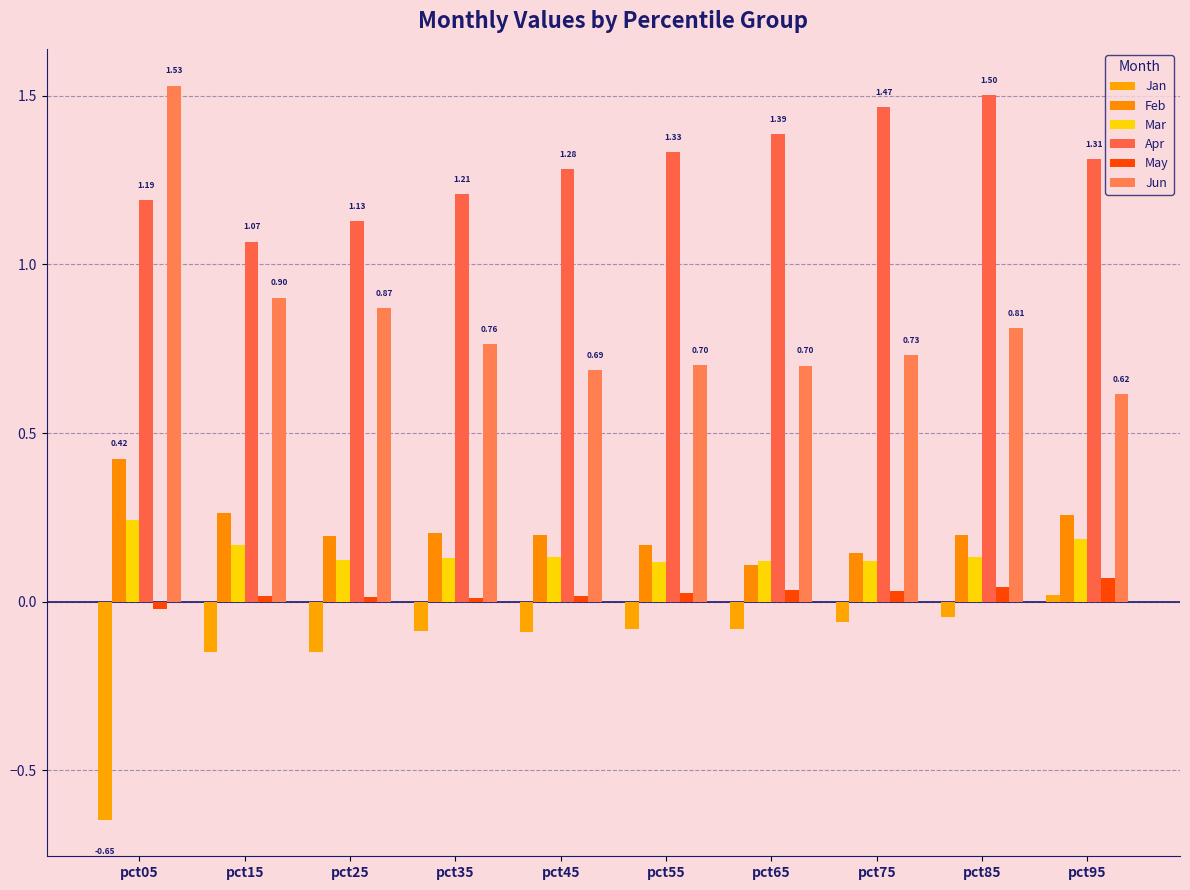

What are all the series names shown in the legend?

Jan, Feb, Mar, Apr, May, Jun